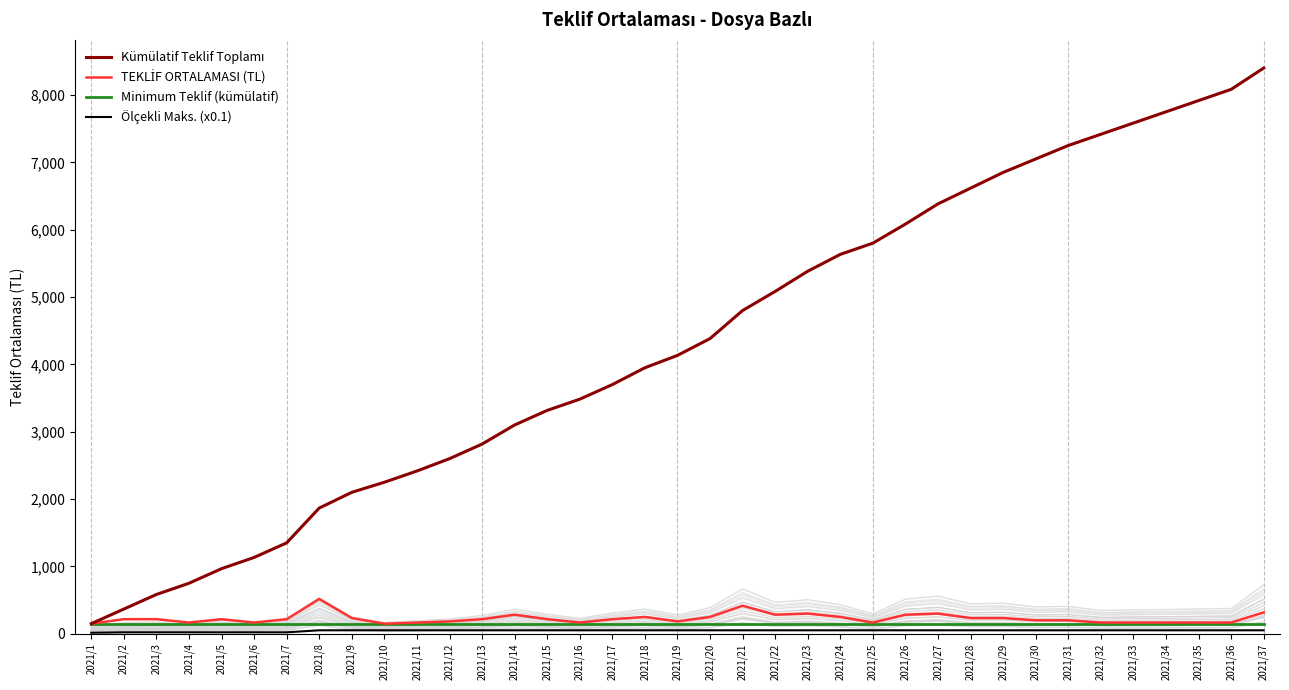

Rank the categories by Minimum Teklif (kümülatif) value from lowest to highest.

2021/1, 2021/2, 2021/3, 2021/4, 2021/5, 2021/6, 2021/7, 2021/8, 2021/9, 2021/10, 2021/11, 2021/12, 2021/13, 2021/14, 2021/15, 2021/16, 2021/17, 2021/18, 2021/19, 2021/20, 2021/21, 2021/22, 2021/23, 2021/24, 2021/25, 2021/26, 2021/27, 2021/28, 2021/29, 2021/30, 2021/31, 2021/32, 2021/33, 2021/34, 2021/35, 2021/36, 2021/37